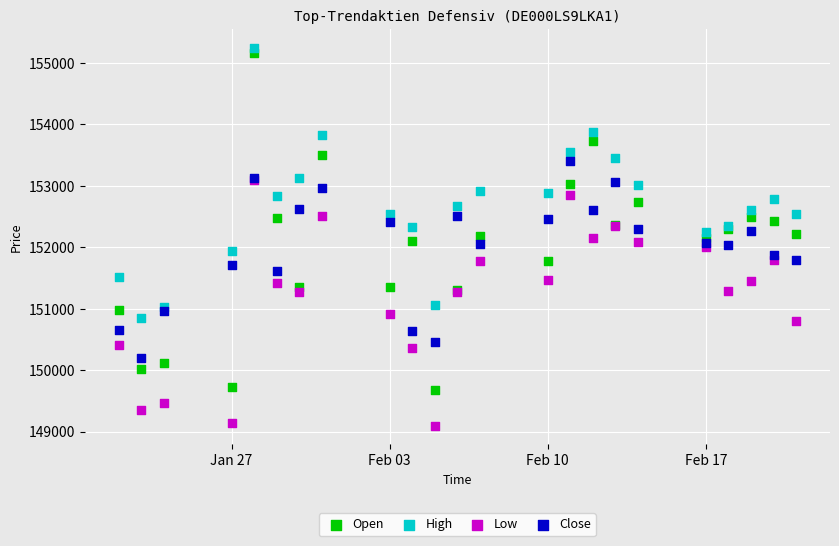

What are all the series names shown in the legend?

Open, High, Low, Close